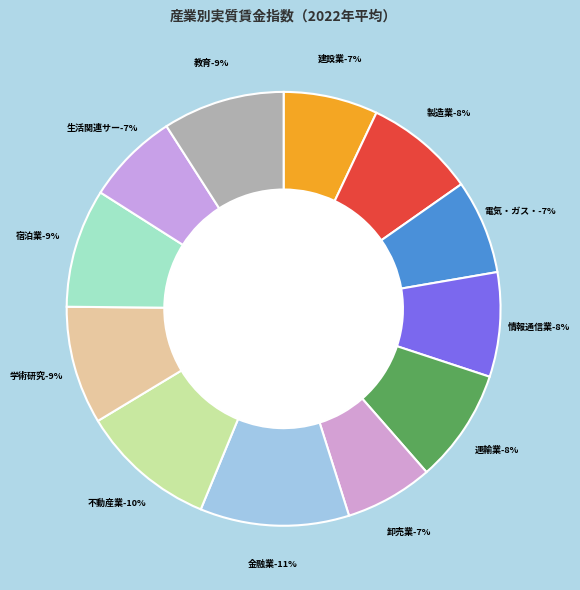

To the nearest percent, what portion does 情報通信業 represent?

8%